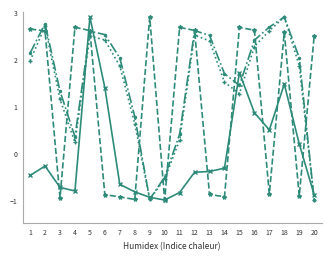

What is the spread (max minus min) of values at 11?

3.5